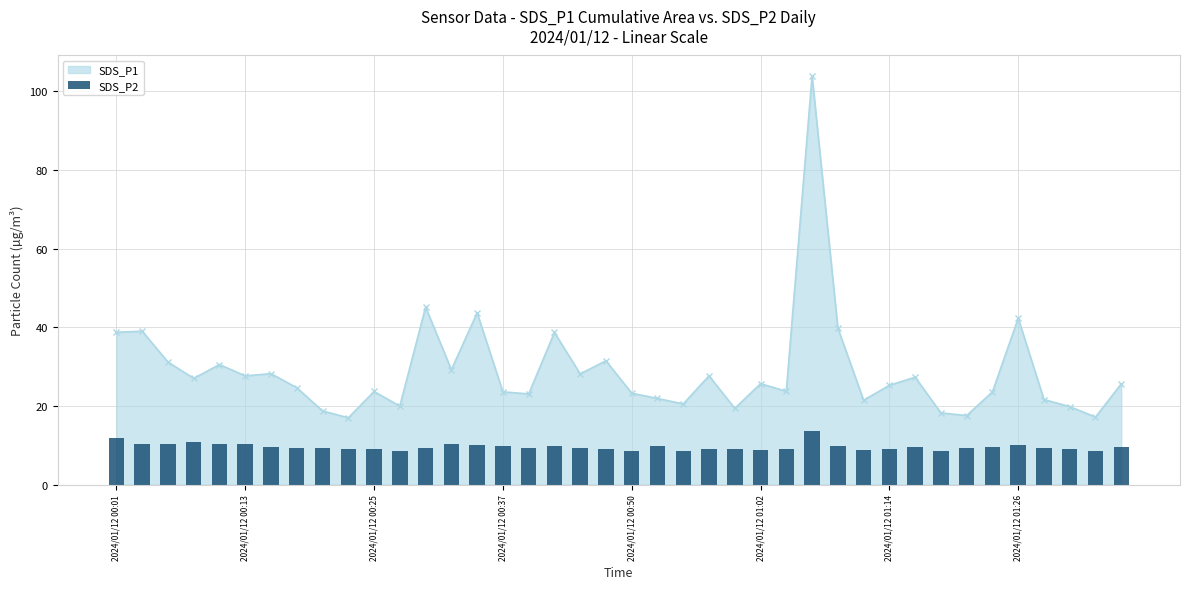

Is it true that the value at 28 is 9.8?

True